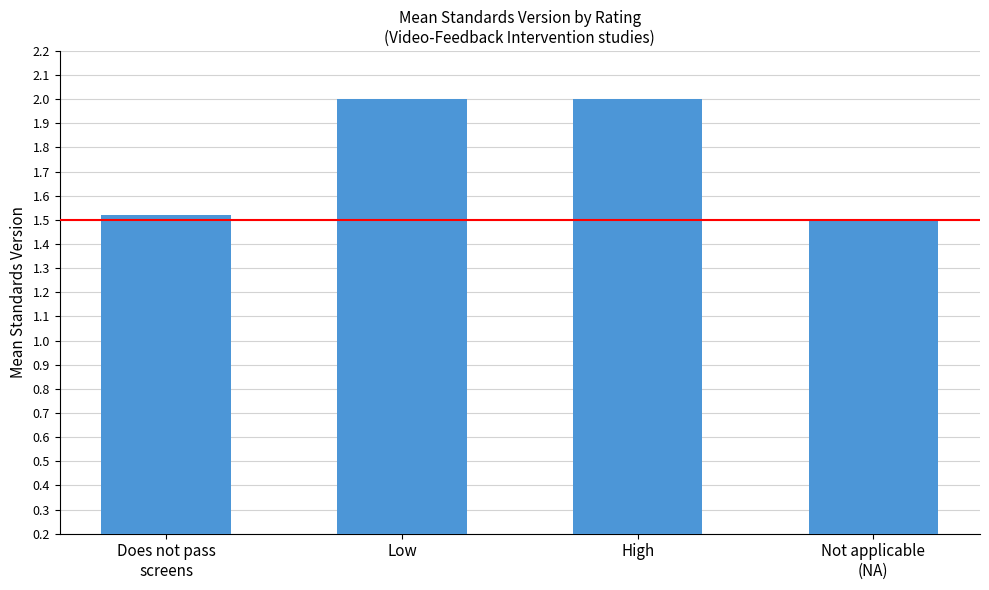

What is the label of the 1st bar from the left?

Does not pass
screens